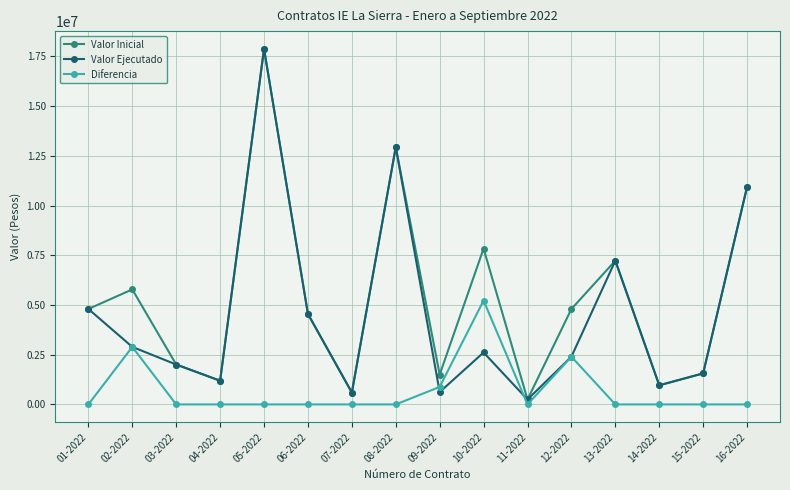

Rank the series by their average value, from lowest to highest.

Diferencia, Valor Ejecutado, Valor Inicial